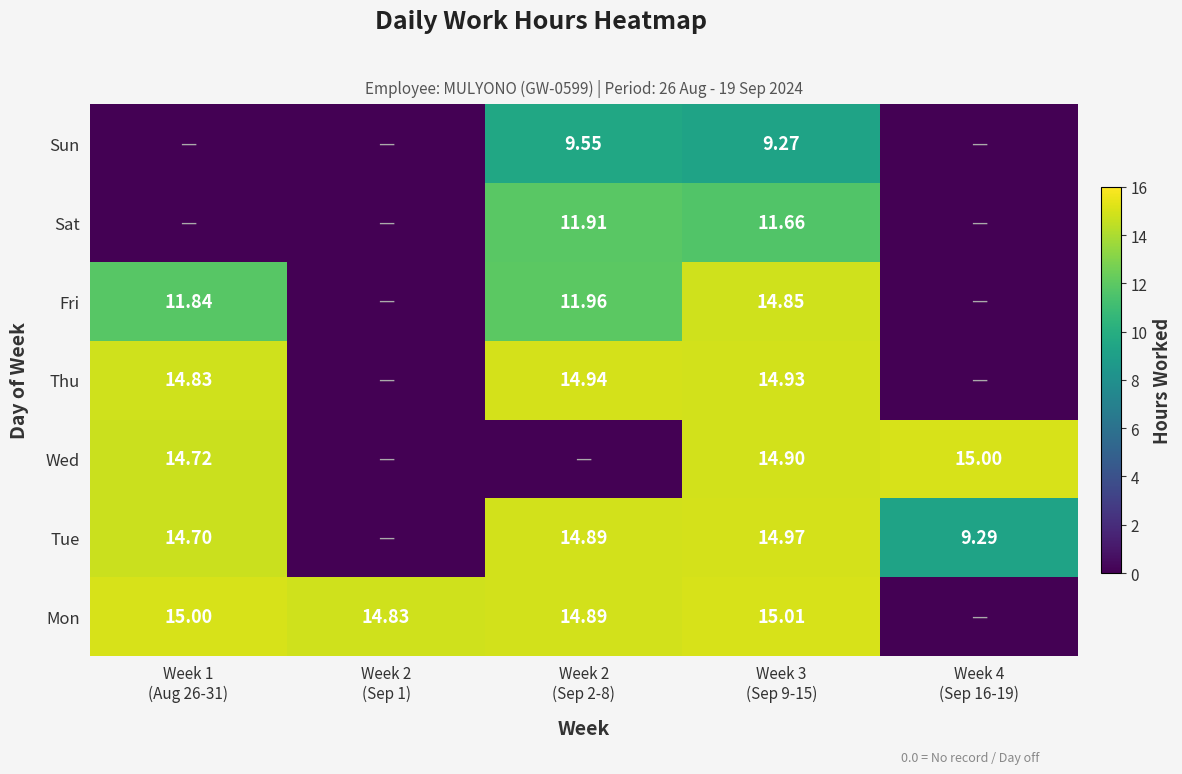

How many distinct data groups are displayed?

7